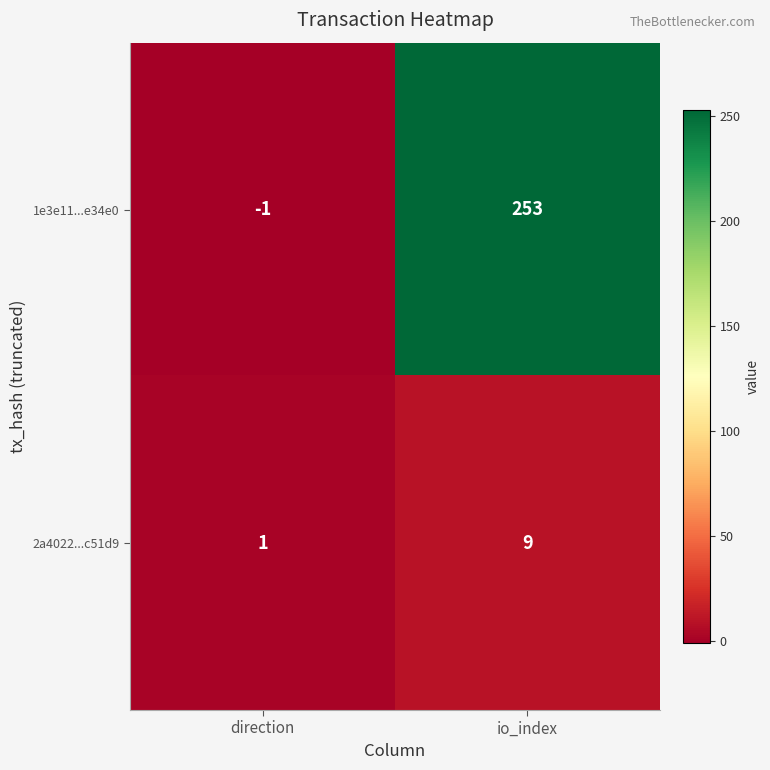

Which series has the largest range (max minus min)?

1e3e11...e34e0